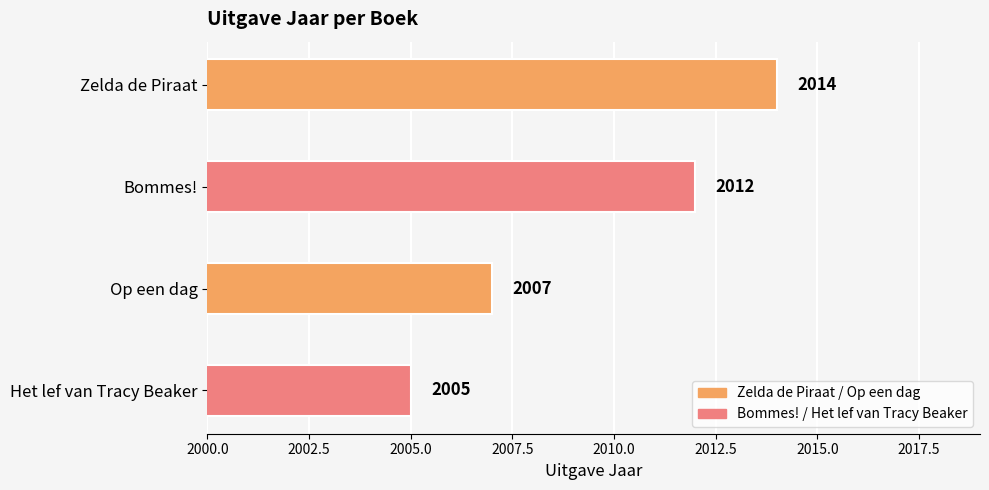

What is the average value?

2010